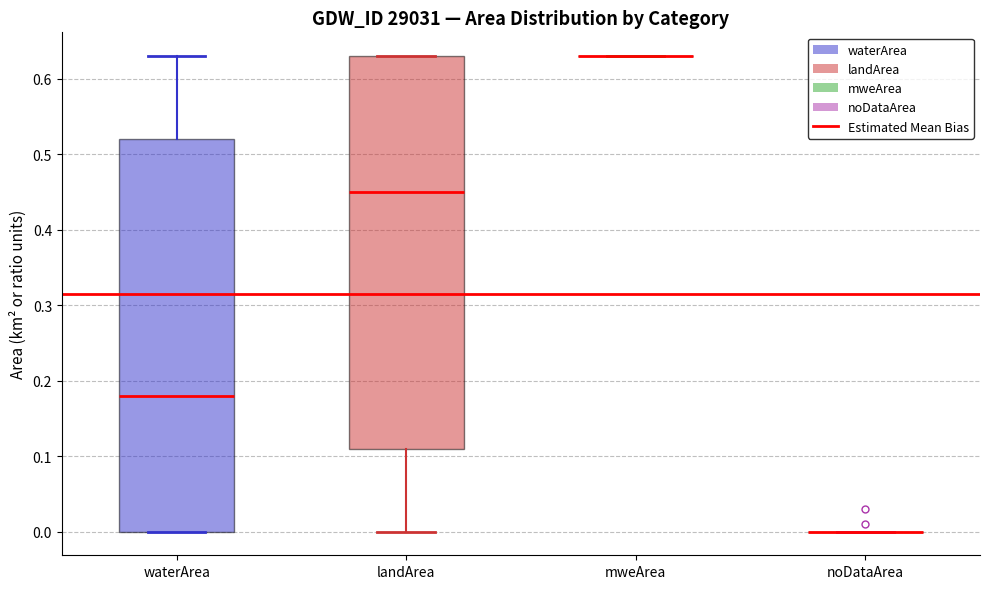

Reading left to right, transcribe this box plot: for each box, give where its median line is, the range the box spans, and where its two whiskers end, as read against the y-axis. The values are not printed on the chart, so give them approximately, as read against the axis.

waterArea: median 0.18, box 0.00 to 0.52, whiskers 0.00 to 0.63
landArea: median 0.45, box 0.11 to 0.63, whiskers 0.00 to 0.63
mweArea: box collapsed to a line at 0.63, whiskers 0.63 to 0.63
noDataArea: box collapsed to a line at 0.00, whiskers 0.00 to 0.00